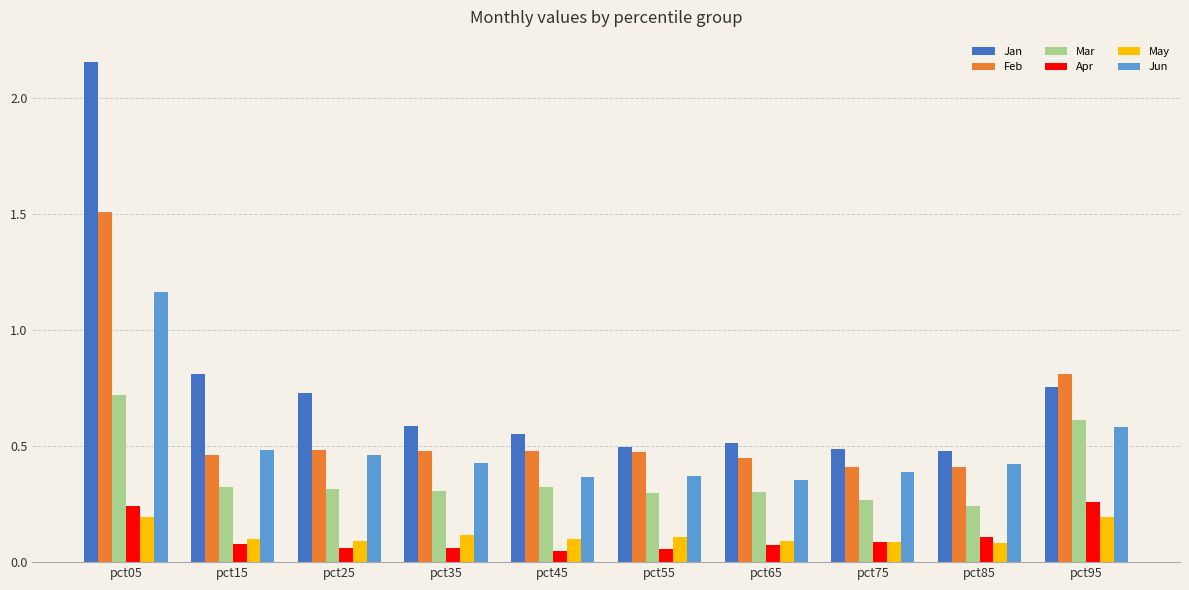

At how many categories does at least one series exceed 2?

1